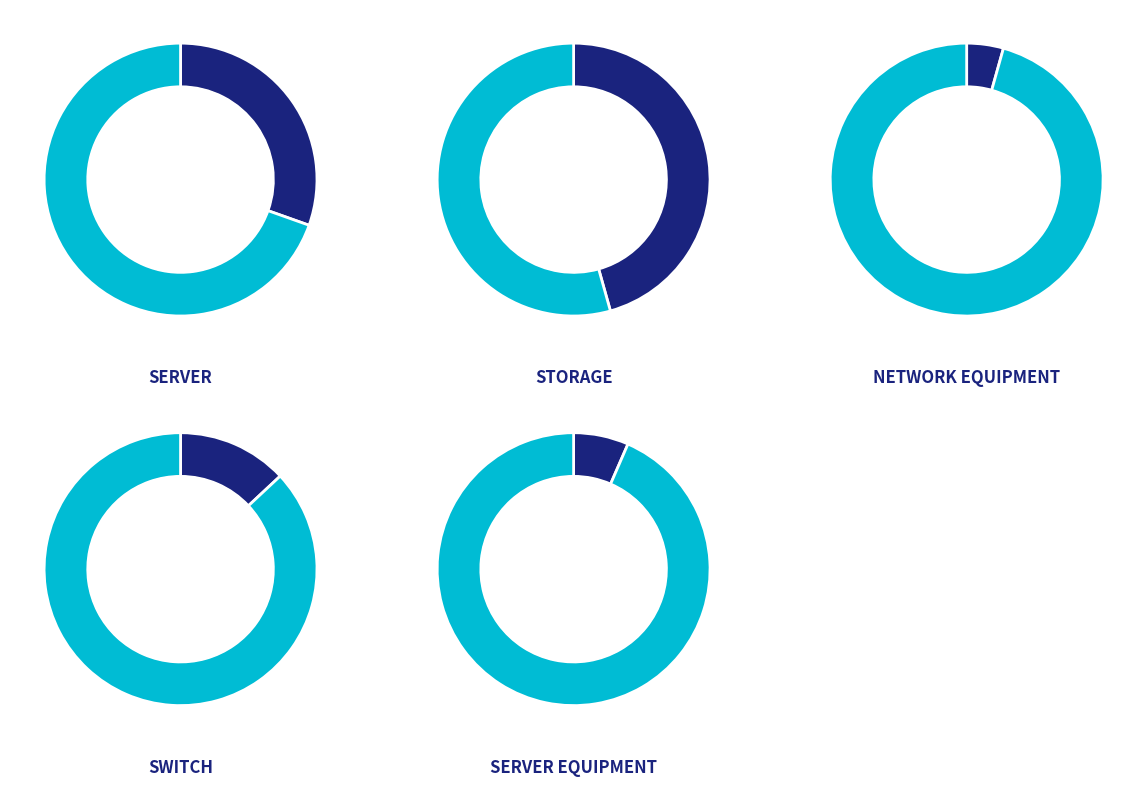

Which slice is the smallest?

Network Equipment